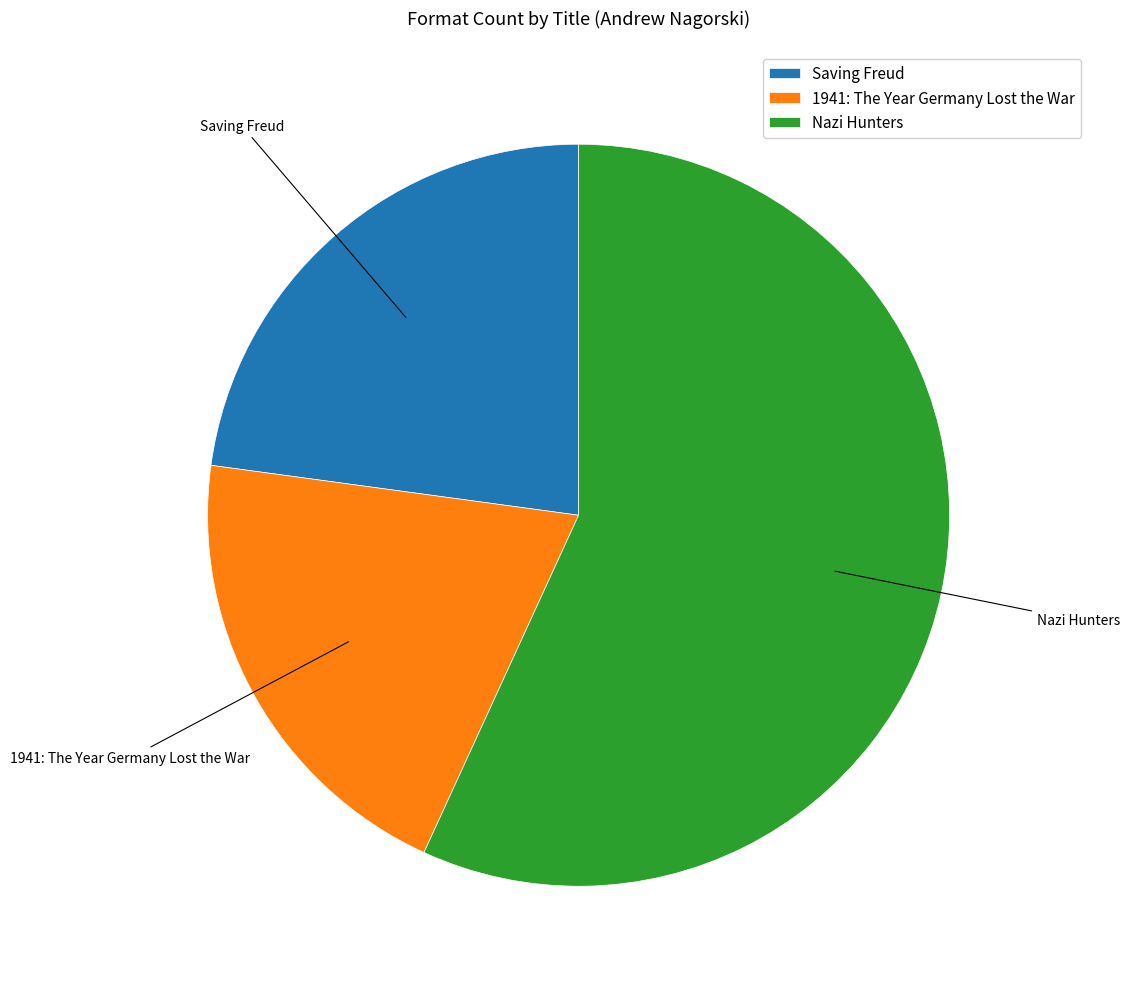

Between Saving Freud and Nazi Hunters, which is larger?

Nazi Hunters